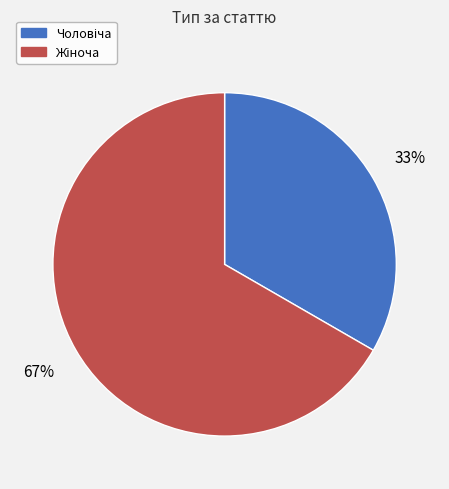

Is there a majority slice in this chart?

Yes